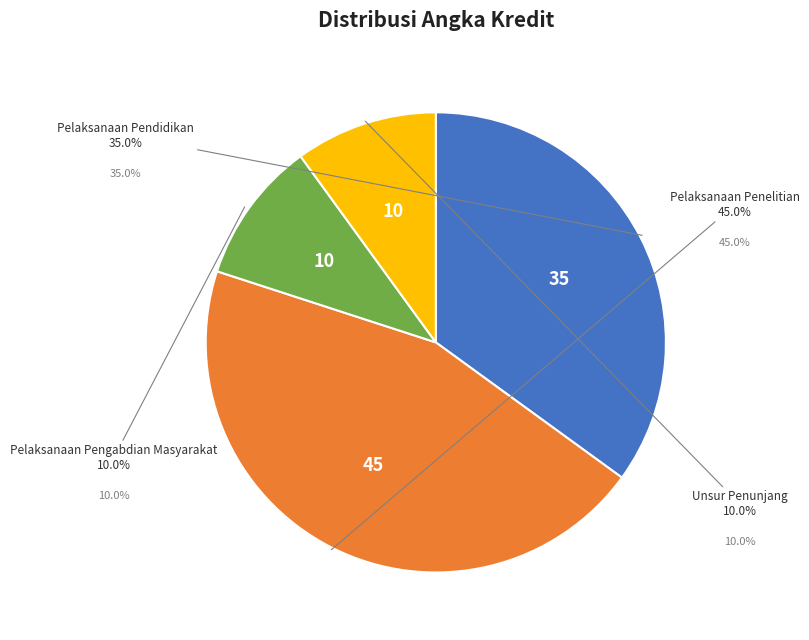

Is it true that Pelaksanaan Pendidikan is 48% of the pie?

False